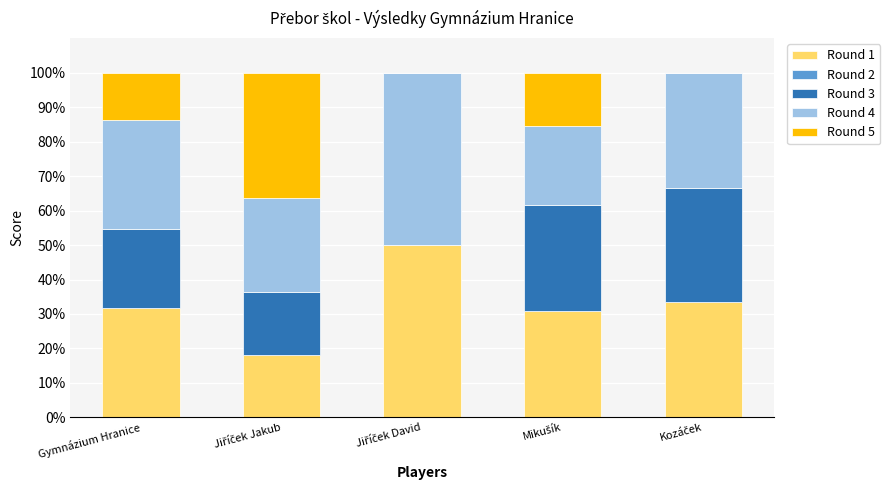

What is the highest value of the Round 1 series?

50.0